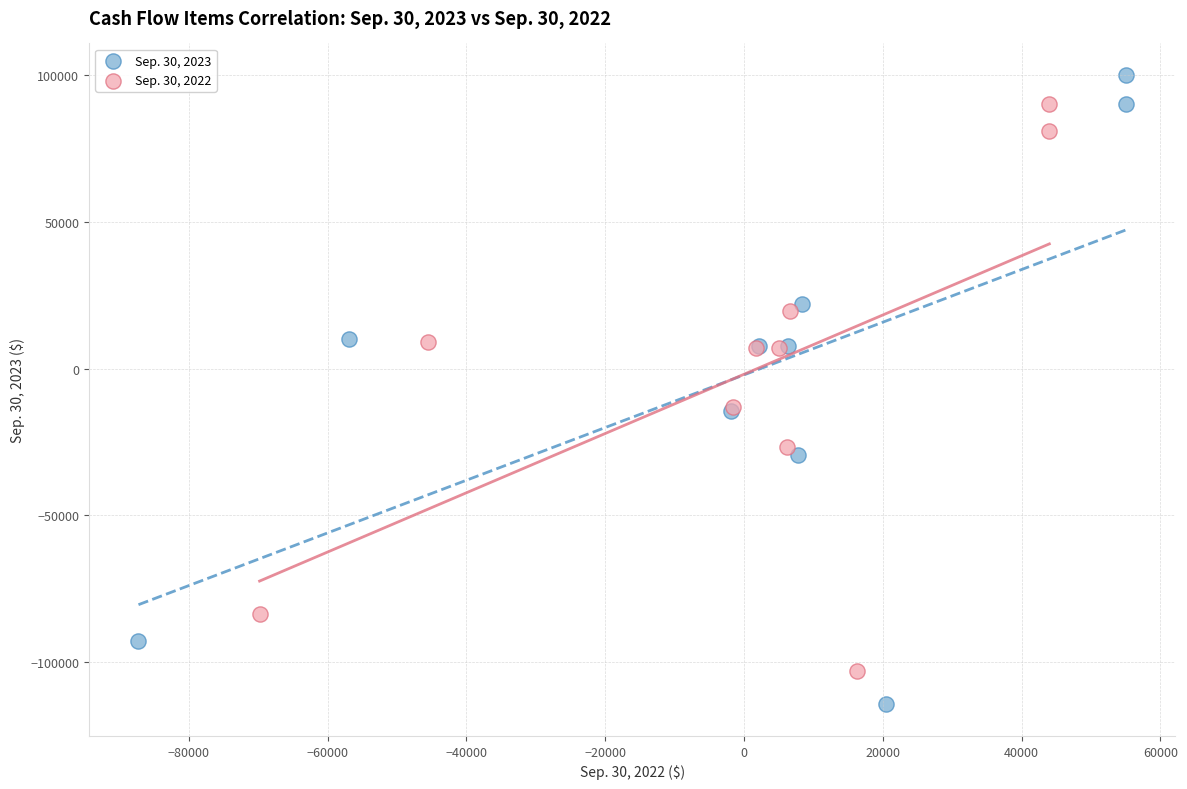

Which series reaches the minimum Y coordinate?

Sep. 30, 2023